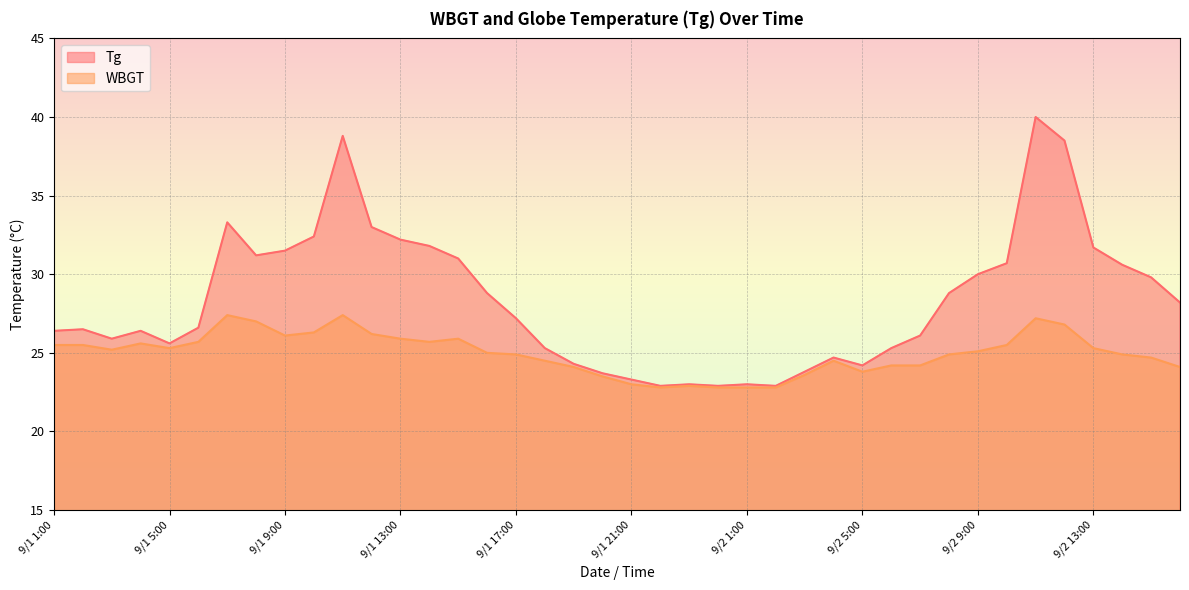

True or false: Tg and WBGT cross at least once.

False